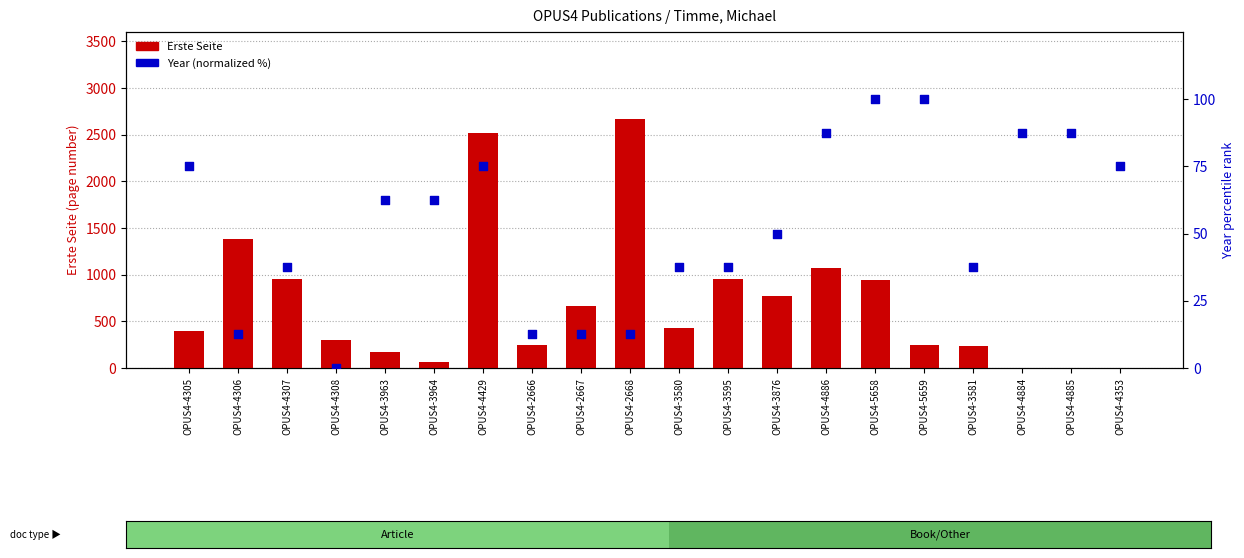

At how many categories does at least one series exceed 2495?

2